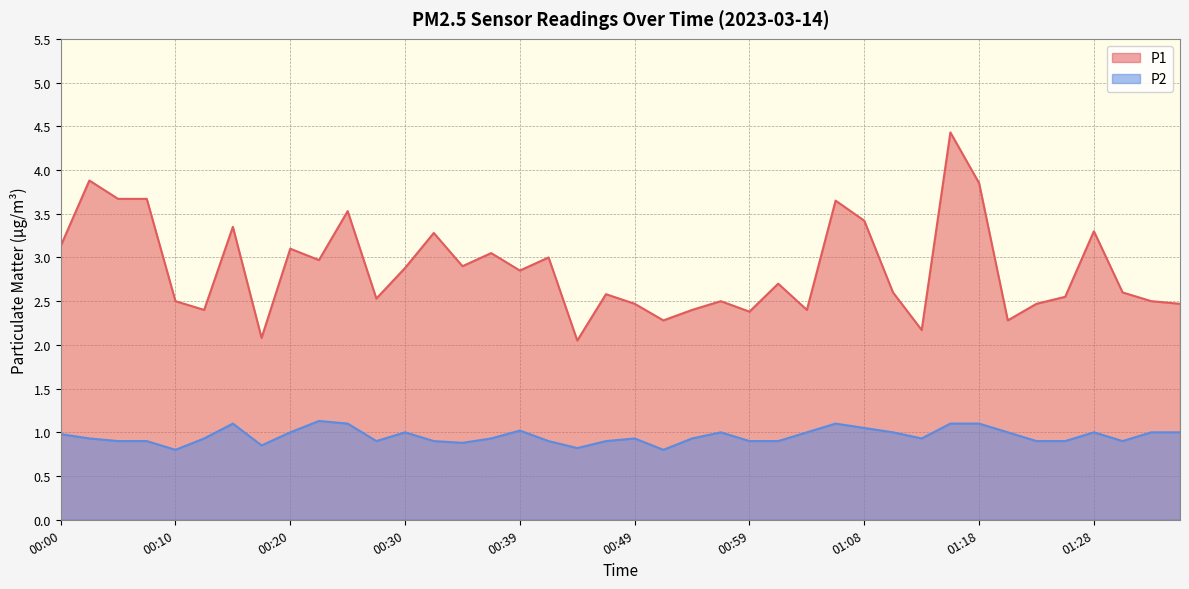

How many lines are shown in the chart?

2